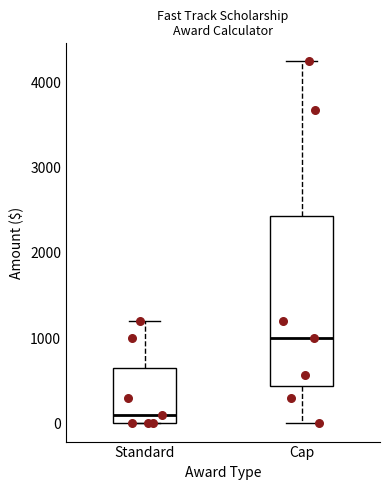

Reading left to right, read every box against the y-axis: the position of its median line, the range the box covers, and the ends of its whiskers. The values are not printed on the chart, so give them approximately, as read against the axis.

Standard: median 100, box 0 to 700, whiskers 0 to 1200
Cap: median 1000, box 400 to 2400, whiskers 0 to 4200